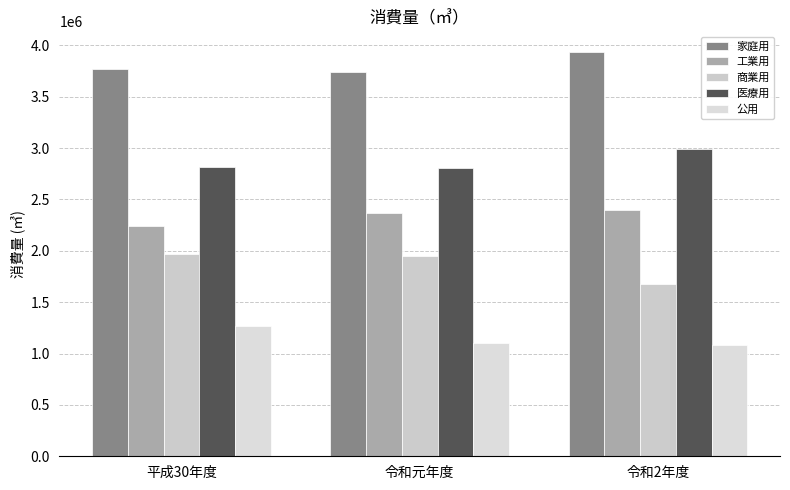

What position from the right is 令和2年度?

1